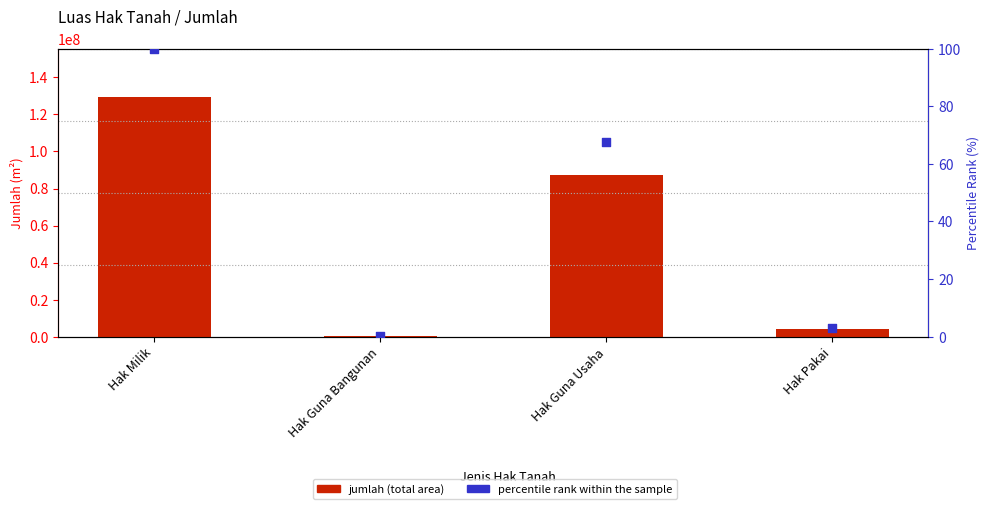

Which series reaches the minimum Y coordinate?

percentile rank within the sample